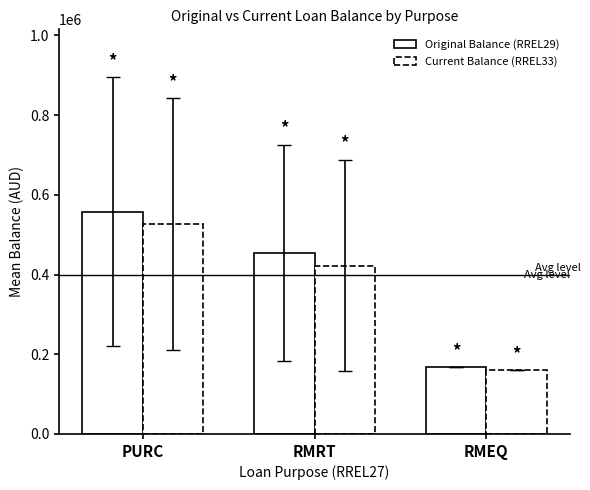

List the series in order of their overall mean, lowest first.

Current Balance (RREL33), Original Balance (RREL29)